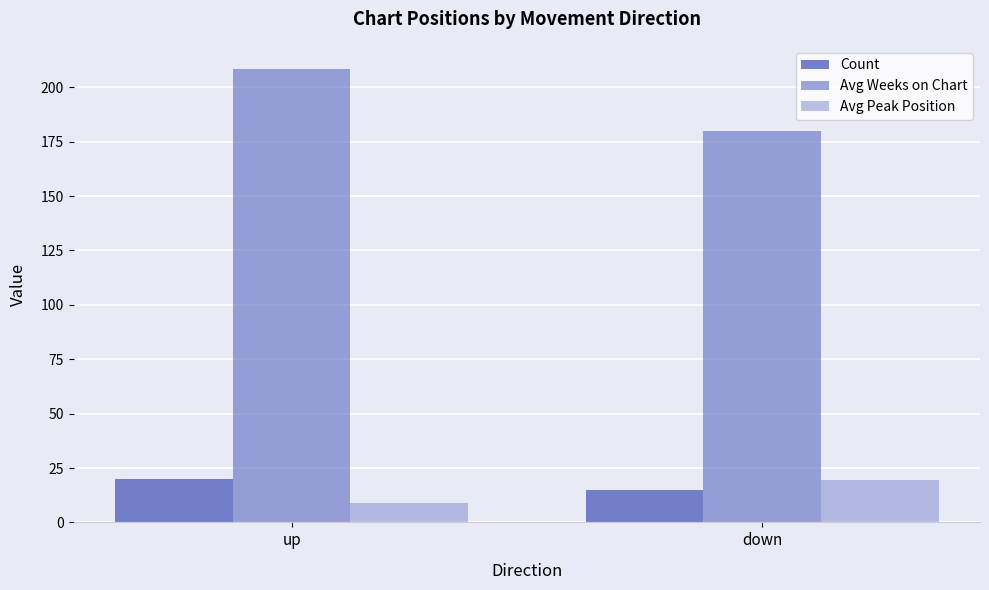

Which series has the widest spread of values?

Avg Weeks on Chart